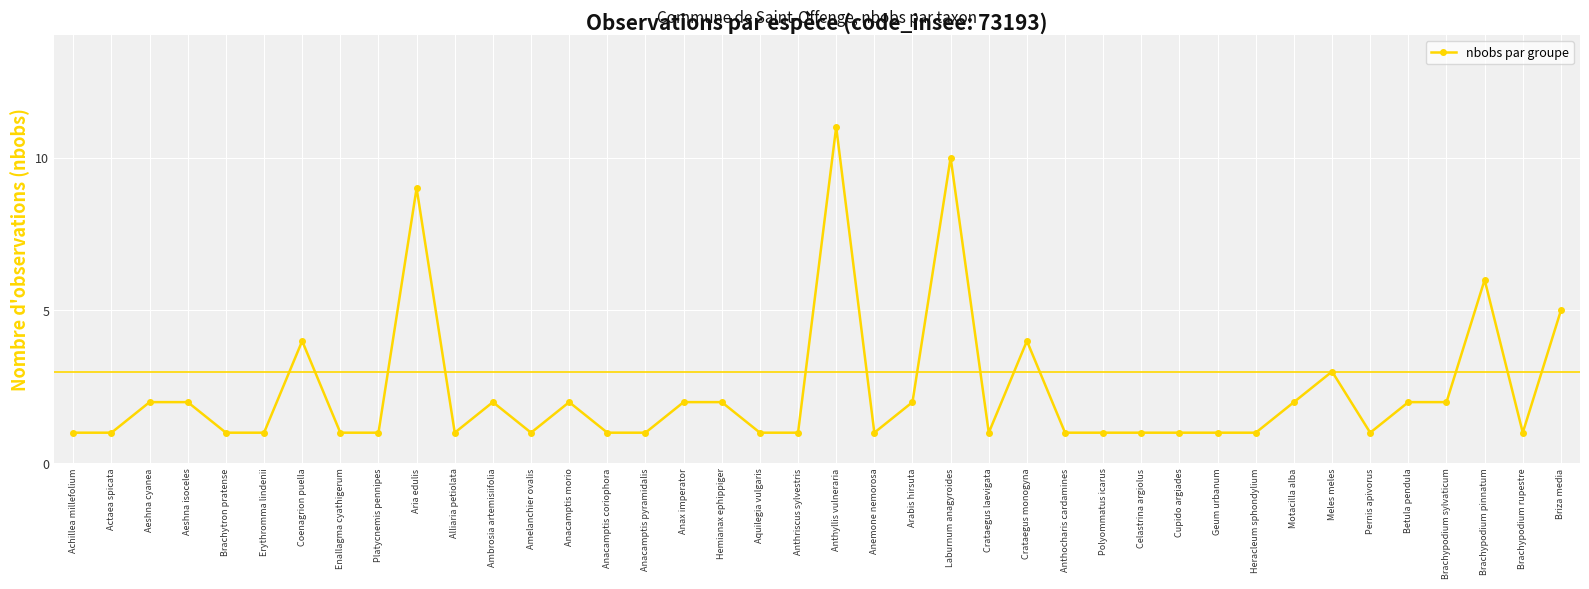

What is the label of the 18th point from the right?

Arabis hirsuta